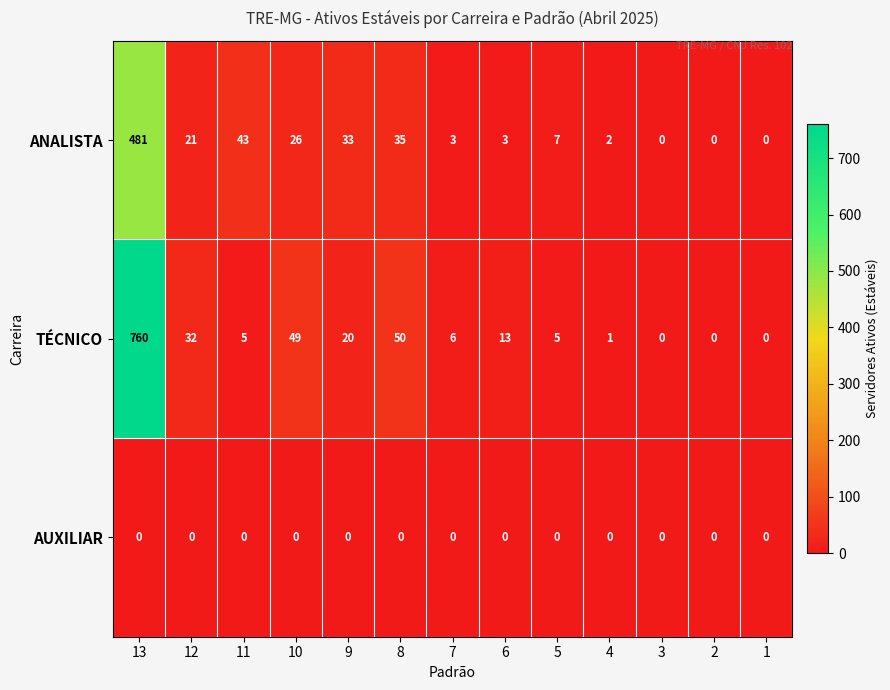

What is the average value of the ANALISTA series?

50